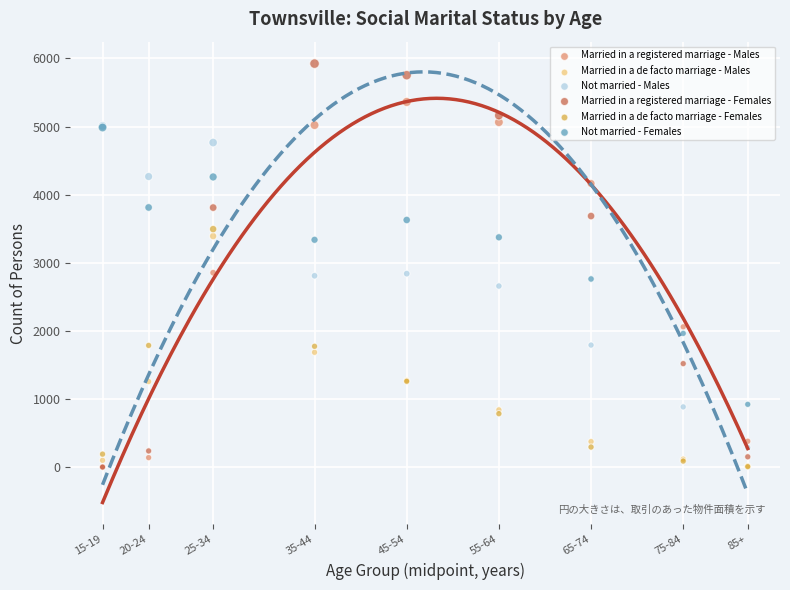

What are all the series names shown in the legend?

Married in a registered marriage - Males, Married in a de facto marriage - Males, Not married - Males, Married in a registered marriage - Females, Married in a de facto marriage - Females, Not married - Females